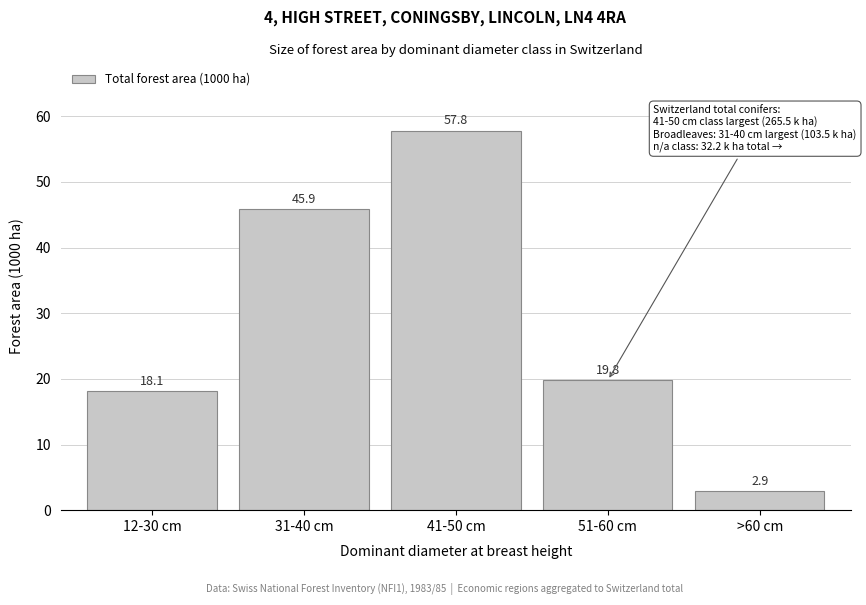

Reading left to right, transcribe all the data shown in this chart.

12-30 cm=18.1	31-40 cm=45.9	41-50 cm=57.8	51-60 cm=19.8	>60 cm=2.9